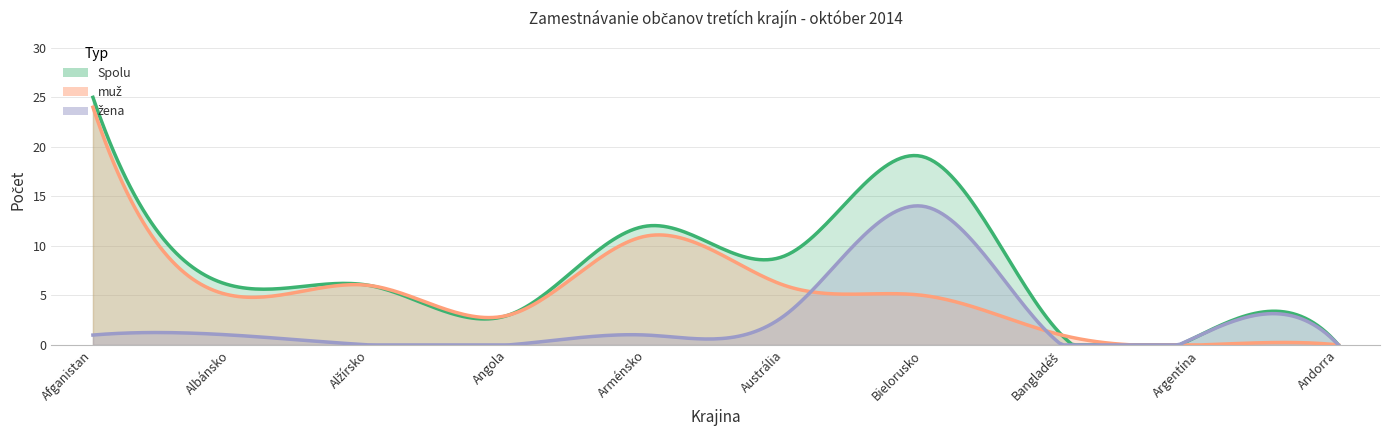

At how many categories does at least one series exceed 11?

3